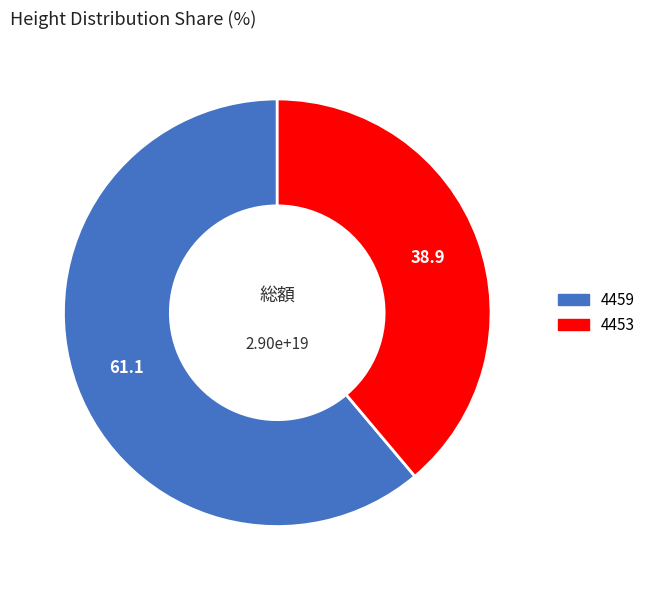

What is the ratio of the value at 4453 to the value at 4459?

0.6